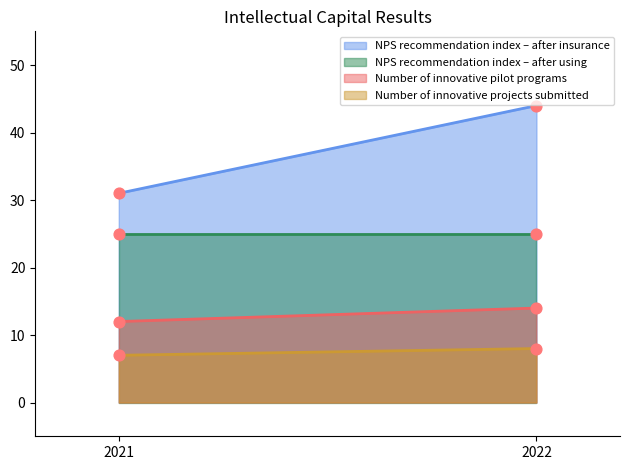

Which series contains the lowest Y value?

Number of innovative projects submitted